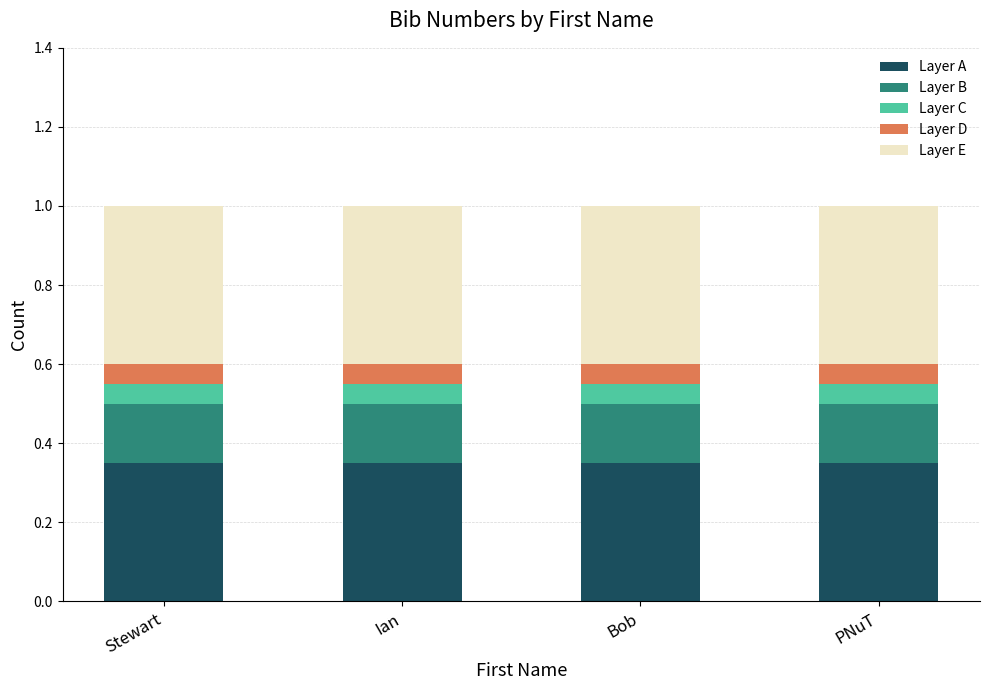

What is the total value across all series at Ian?

1.0